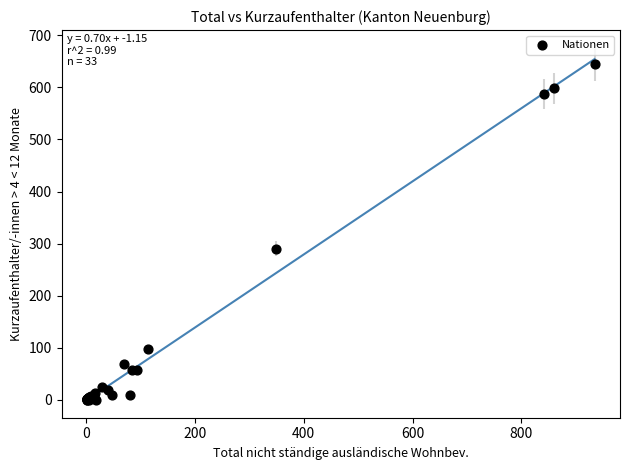

What Y value in the scatter plot is closest to 322?

290